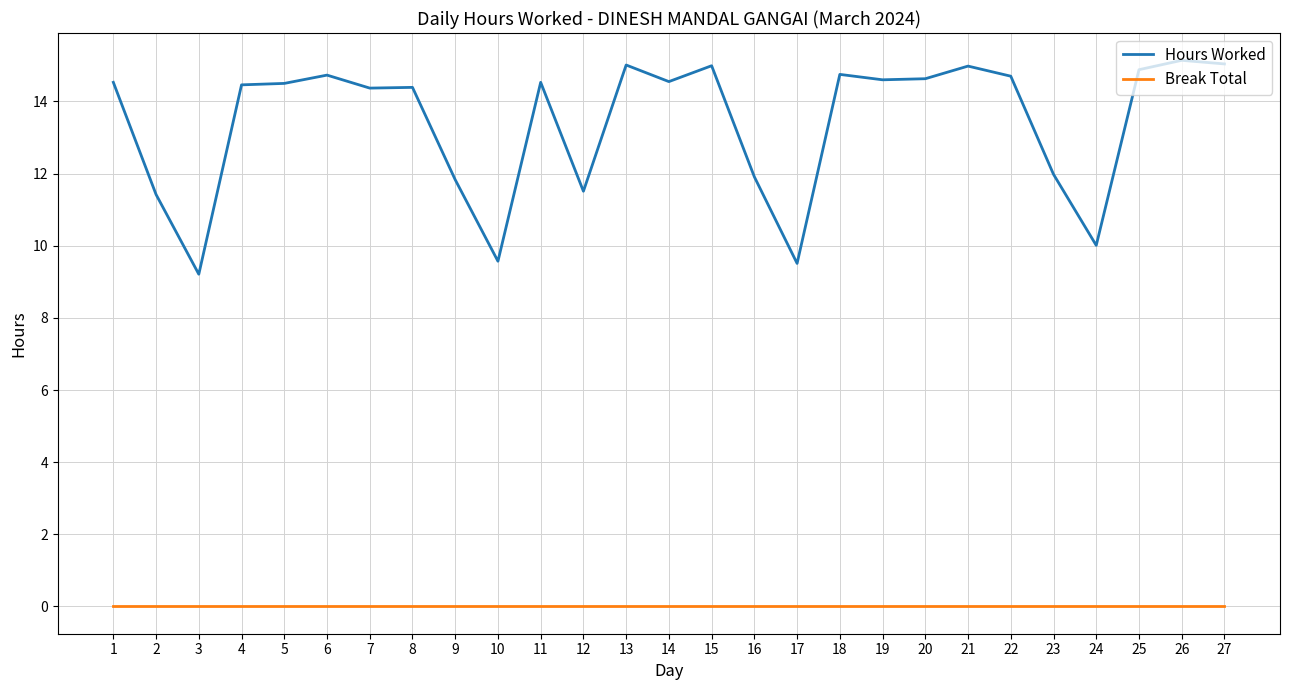

True or false: Hours Worked and Break Total intersect in this chart.

False